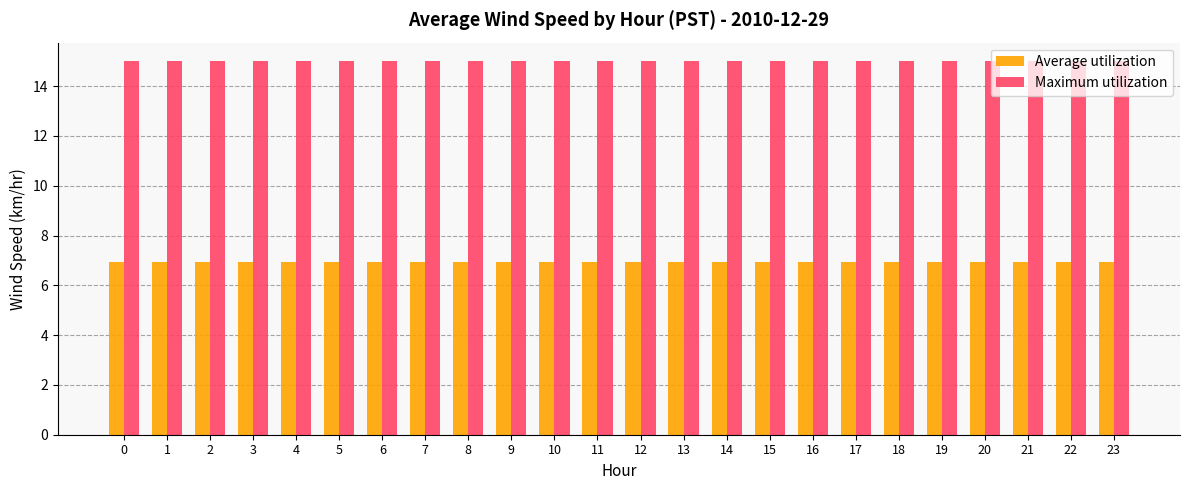

True or false: Average utilization has a value of 3.9 at 13.

False